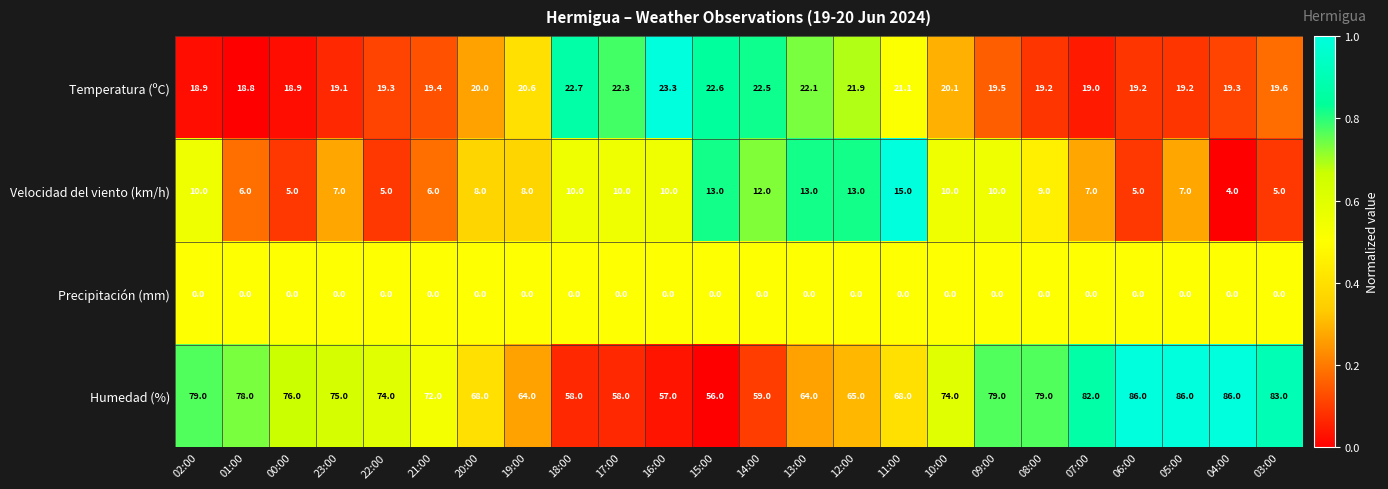

Is the value of Temperatura (ºC) at 02:00 greater than the value of Humedad (%) at 07:00?

No